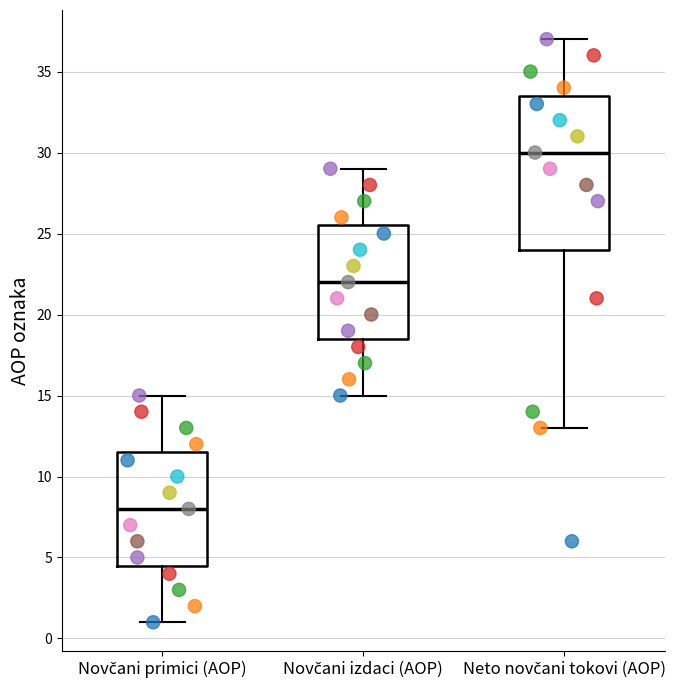

Where does the lower whisker of the box for Neto novčani tokovi (AOP) end on the y-axis? The values are not printed on the chart, so give them approximately, as read against the axis.

13.0